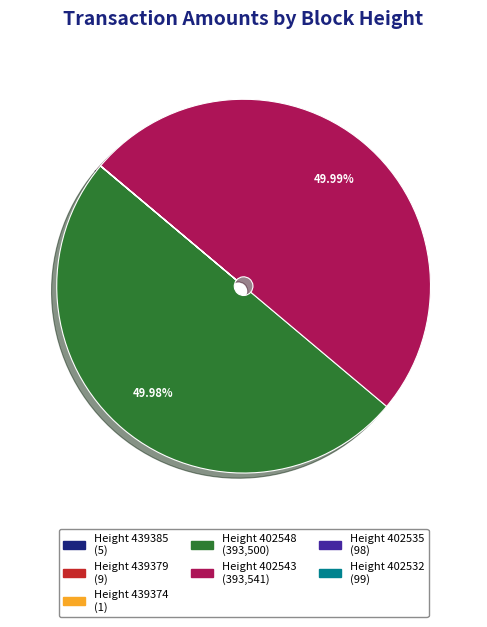

Is there a majority slice in this chart?

No